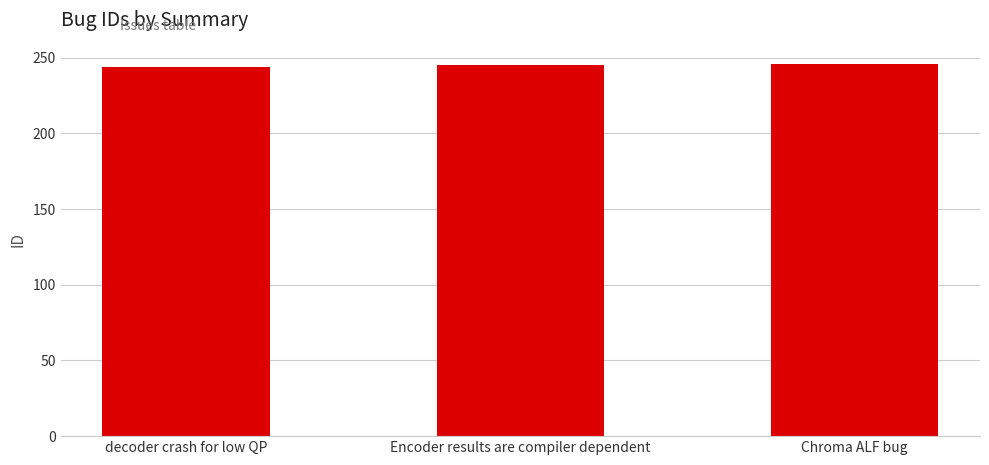

What is the smallest value displayed?

244